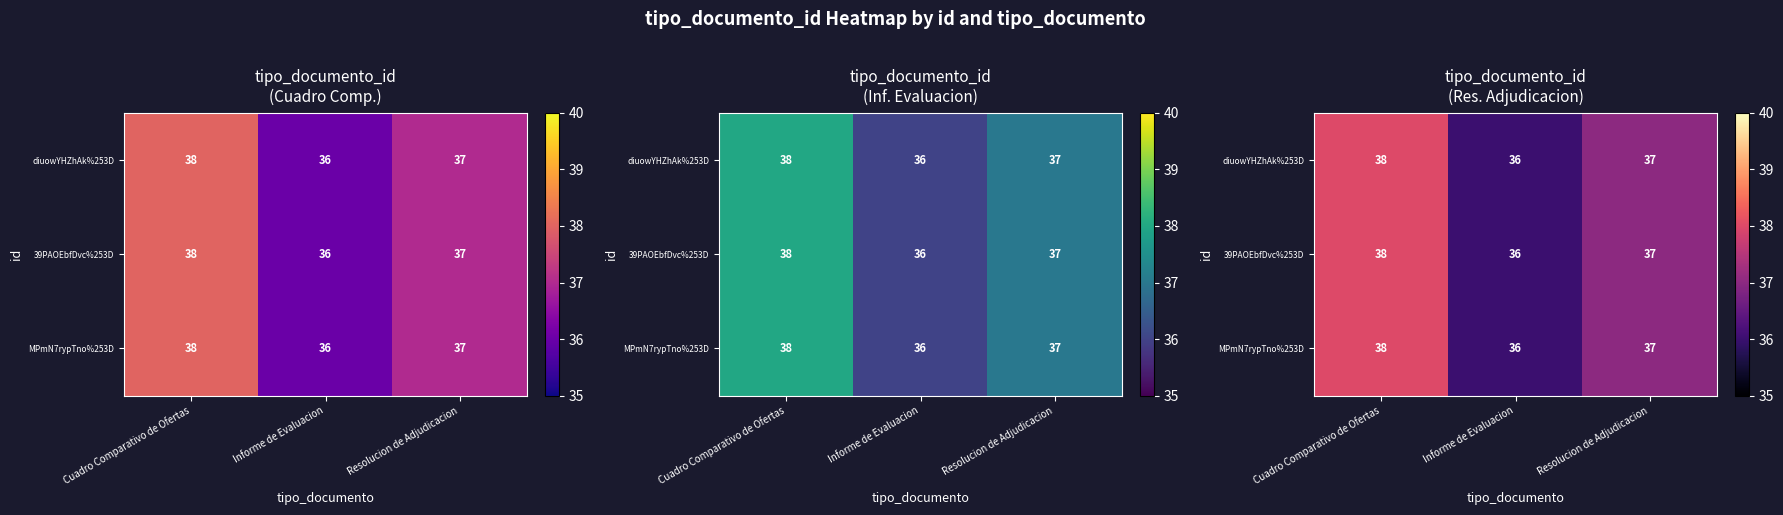

Between Cuadro Comparativo de Ofertas and Resolucion de Adjudicacion, which series saw the biggest shift?

diuowYHZhAk%253D